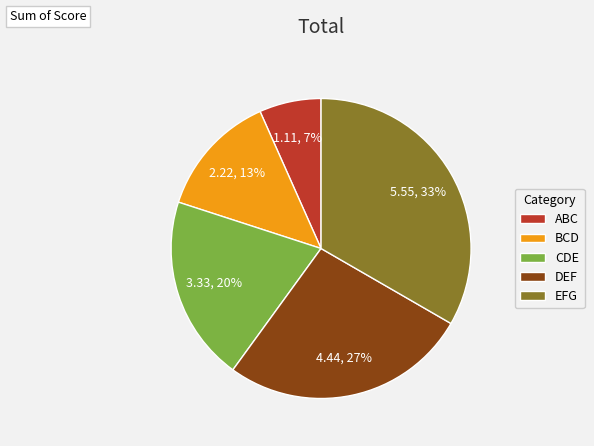

To the nearest percent, what percentage of the pie is ABC?

7%